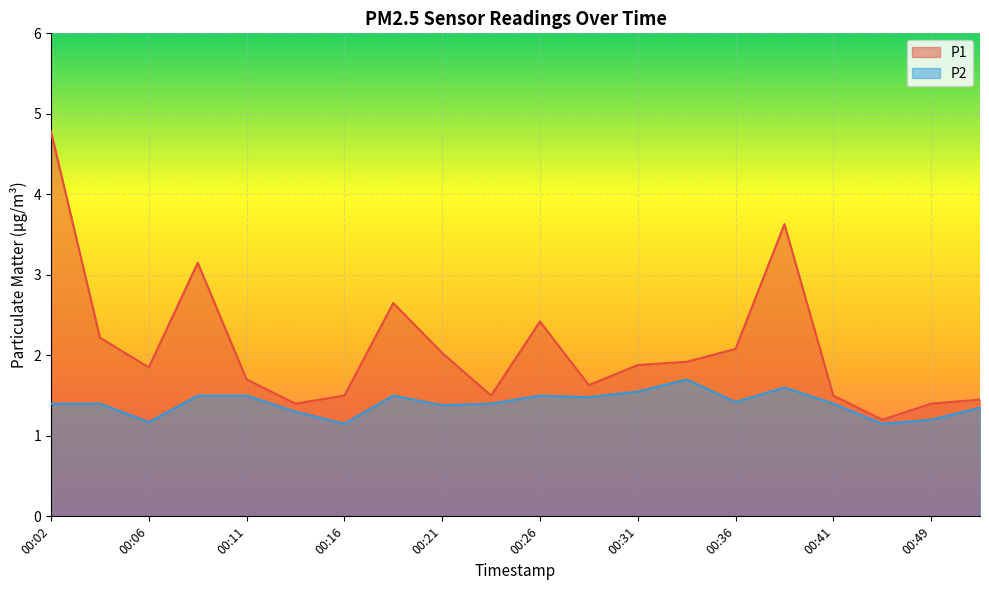

Reading left to right, list all the values displayed in this chart.

P1: 4.8	2.2	1.9	3.1	1.7	1.4	1.5	2.6	2.0	1.5	2.4	1.6	1.9	1.9	2.1	3.6	1.5	1.2	1.4	1.4
P2: 1.4	1.4	1.2	1.5	1.5	1.3	1.1	1.5	1.4	1.4	1.5	1.5	1.6	1.7	1.4	1.6	1.4	1.1	1.2	1.4